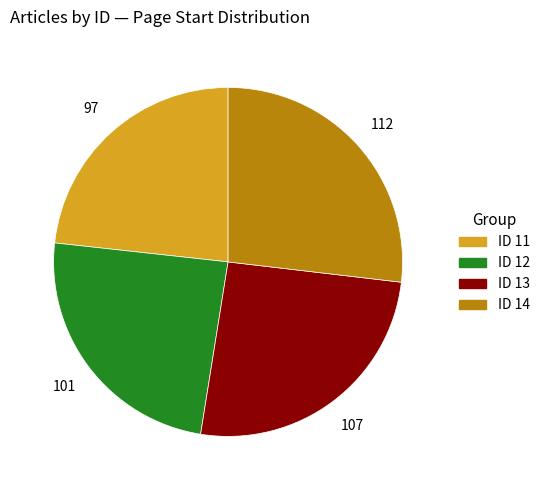

Between ID 14 and ID 11, which is larger?

ID 14